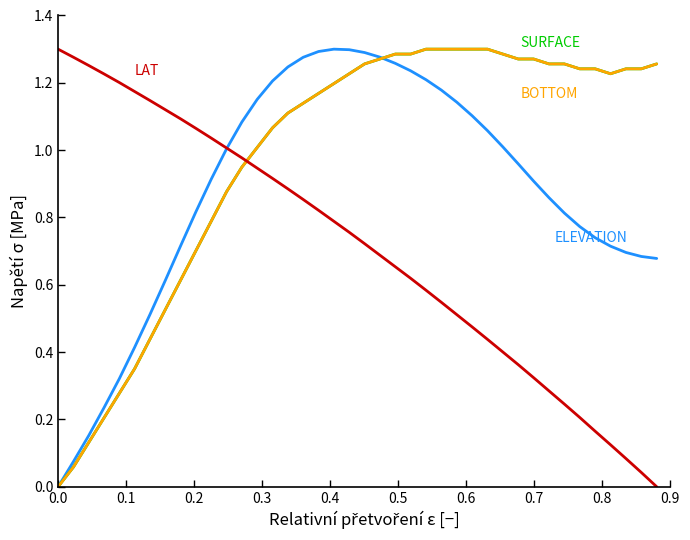

True or false: LAT has a value of 0.8 at 27.

False